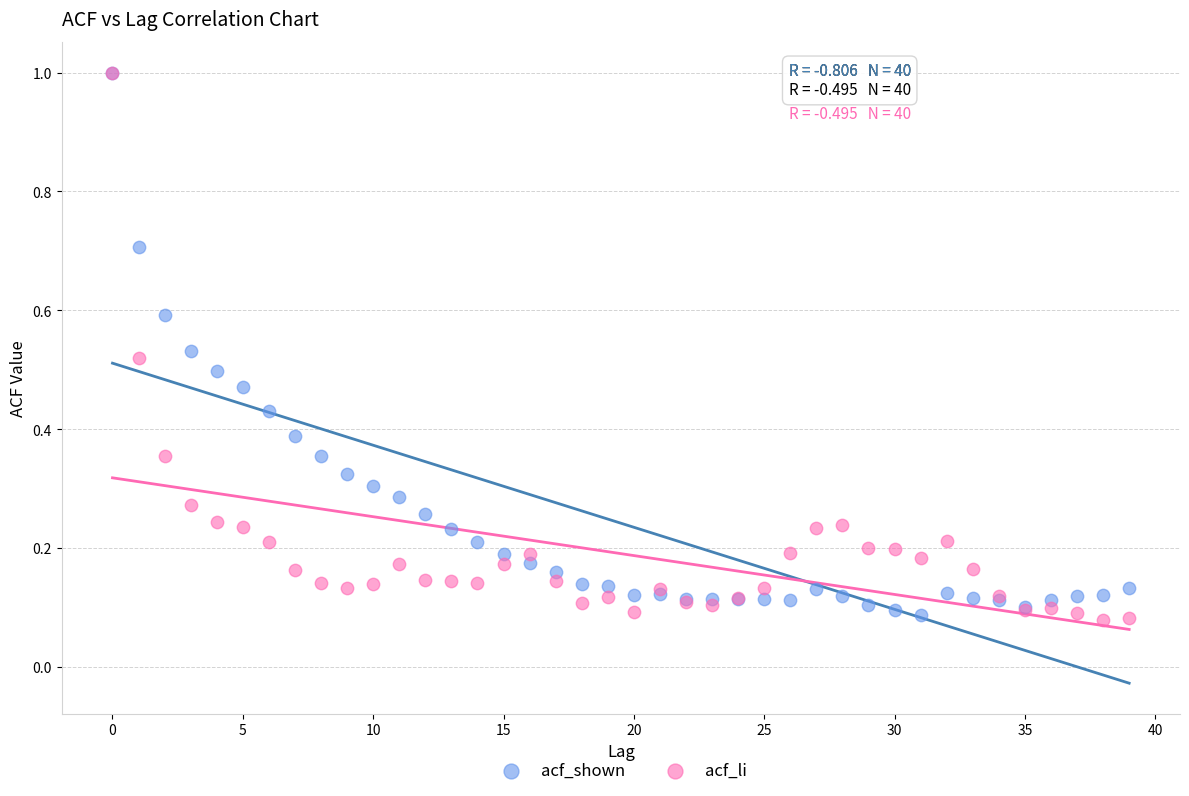

What are all the series names shown in the legend?

acf_shown, acf_li